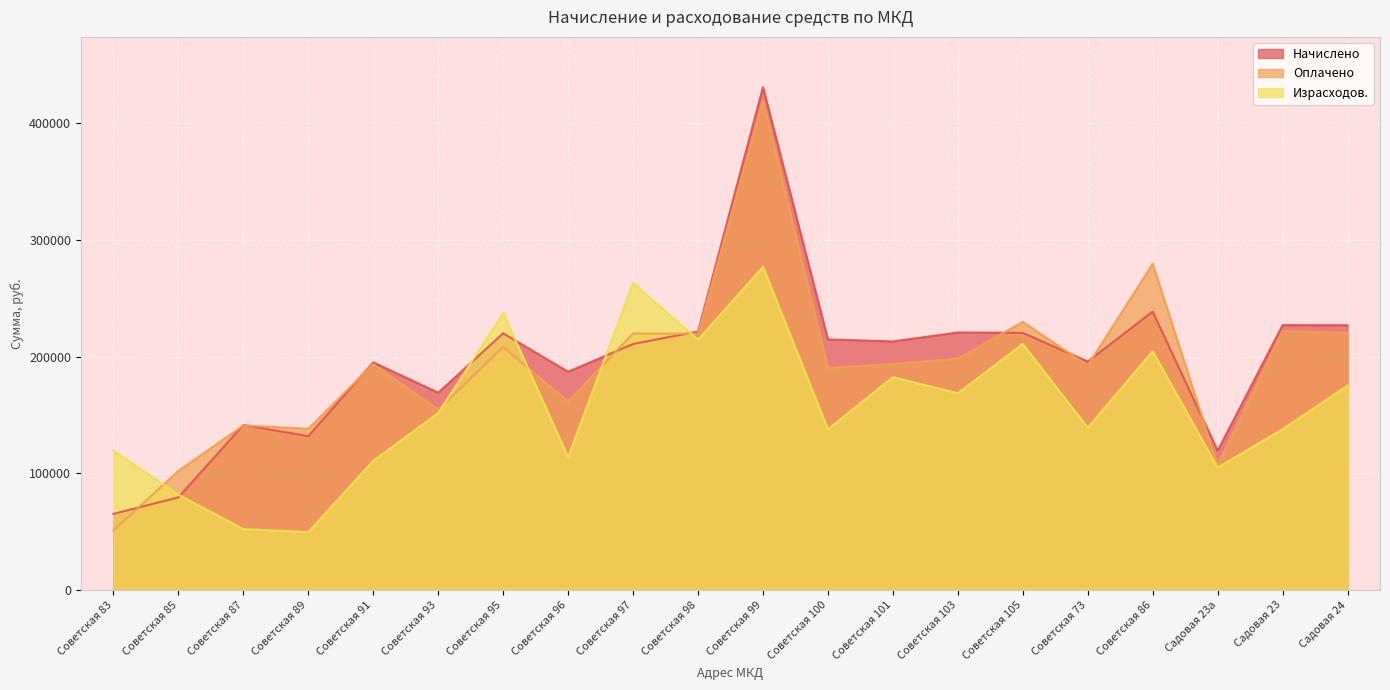

List the series in order of their peak value, lowest first.

Израсходов., Оплачено, Начислено